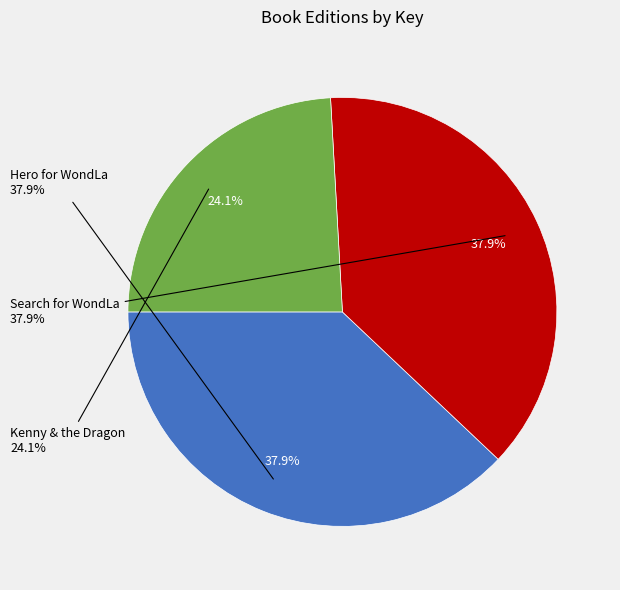

Does any single category account for the majority?

No